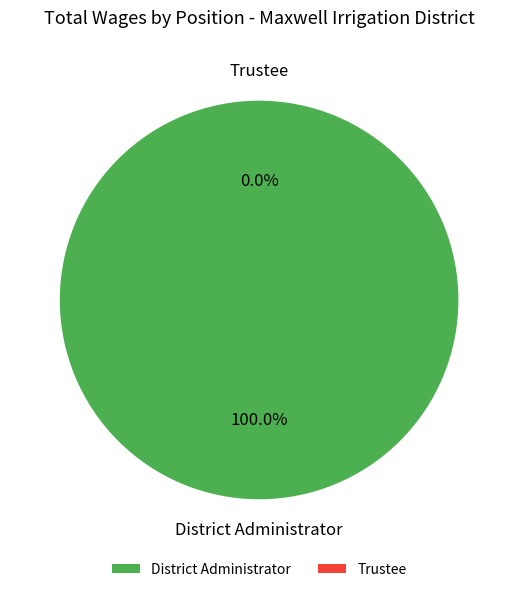

How many slices are in this pie chart?

2